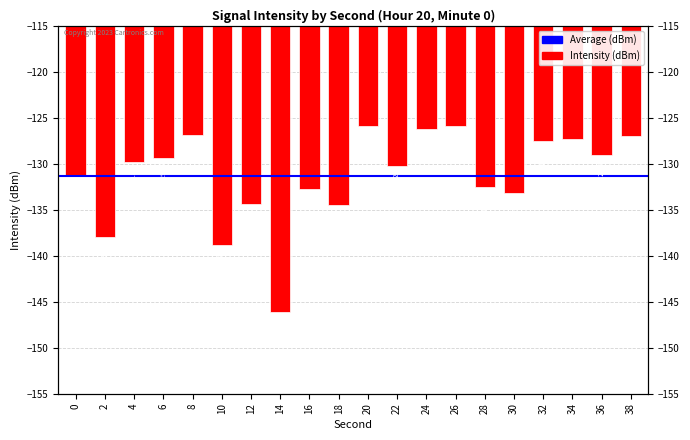

Is it true that the value at 12 is -134.4?

True